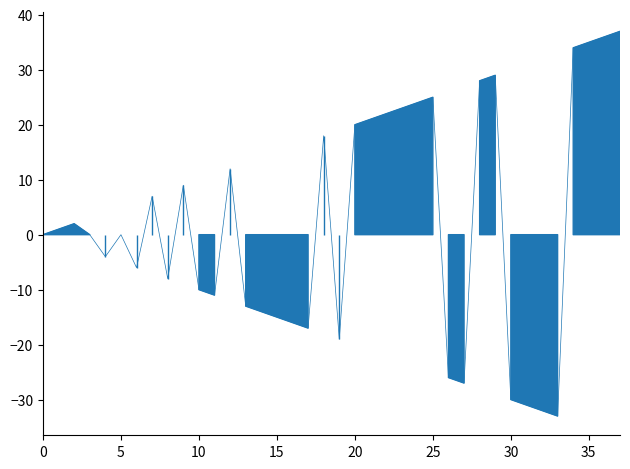

How many categories are shown in the chart?

38